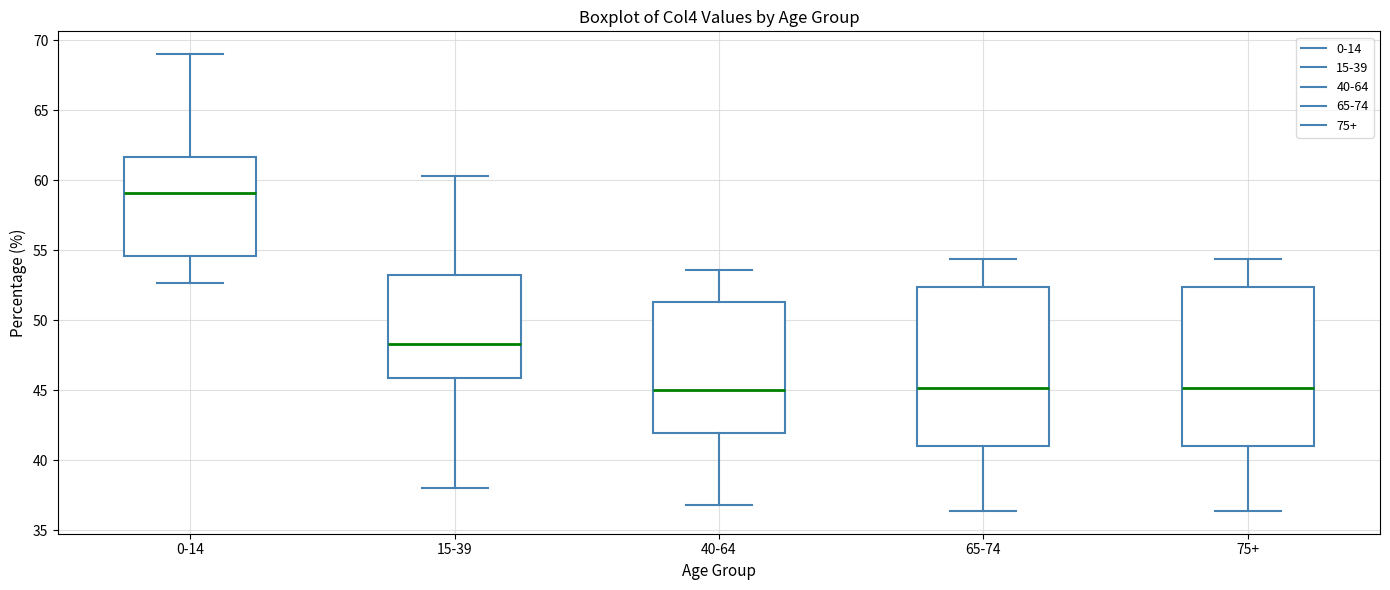

Reading left to right, transcribe this box plot: for each box, give where its median line is, the range the box spans, and where its two whiskers end, as read against the y-axis. The values are not printed on the chart, so give them approximately, as read against the axis.

0-14: median 59.0, box 54.5 to 61.5, whiskers 52.5 to 69.0
15-39: median 48.5, box 46.0 to 53.5, whiskers 38.0 to 60.5
40-64: median 45.0, box 42.0 to 51.5, whiskers 37.0 to 53.5
65-74: median 45.0, box 41.0 to 52.5, whiskers 36.5 to 54.5
75+: median 45.0, box 41.0 to 52.5, whiskers 36.5 to 54.5